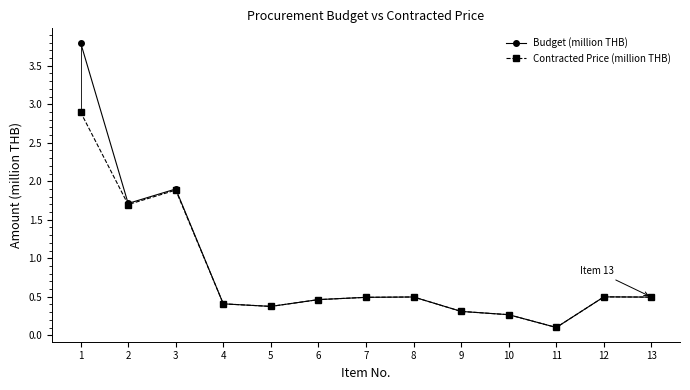

What value does the Contracted Price (million THB) series have at 4?

0.4